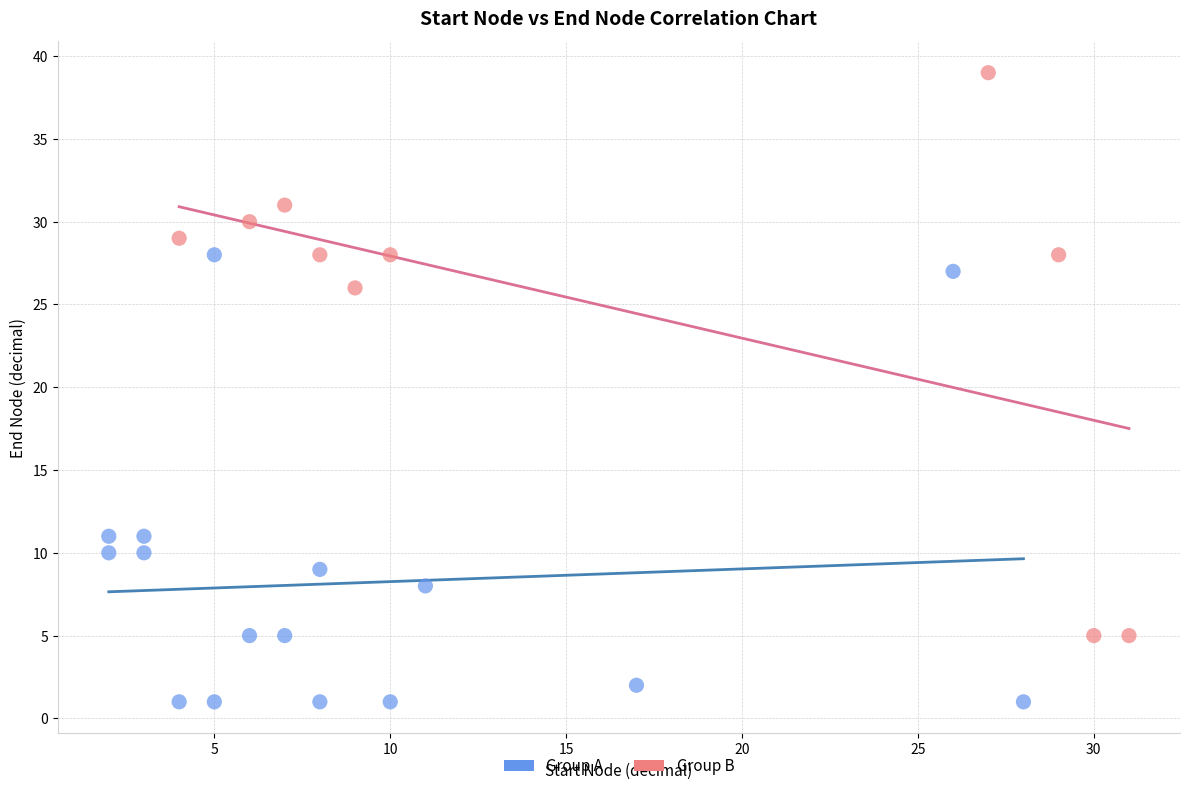

Which series contains the lowest Y value?

Group A